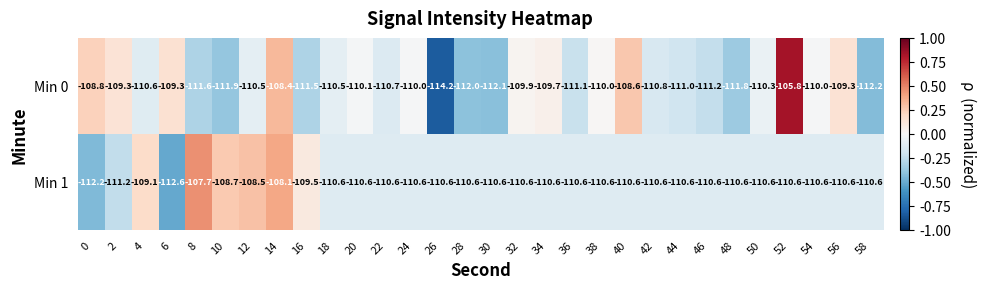

Which label corresponds to the largest value in the chart?

52